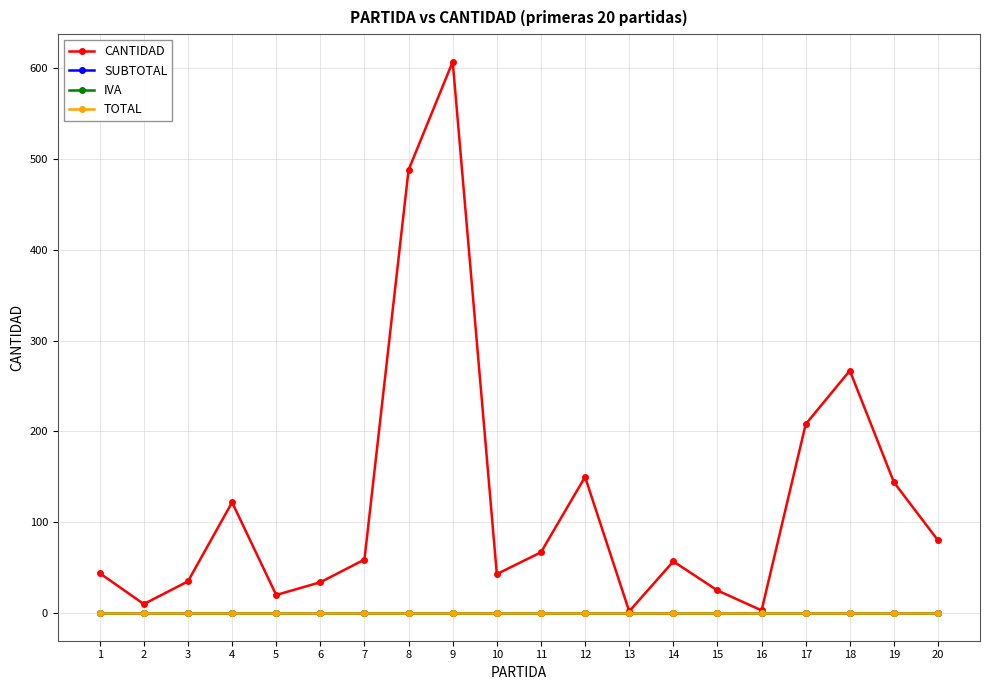

Does the chart have visible grid lines?

Yes